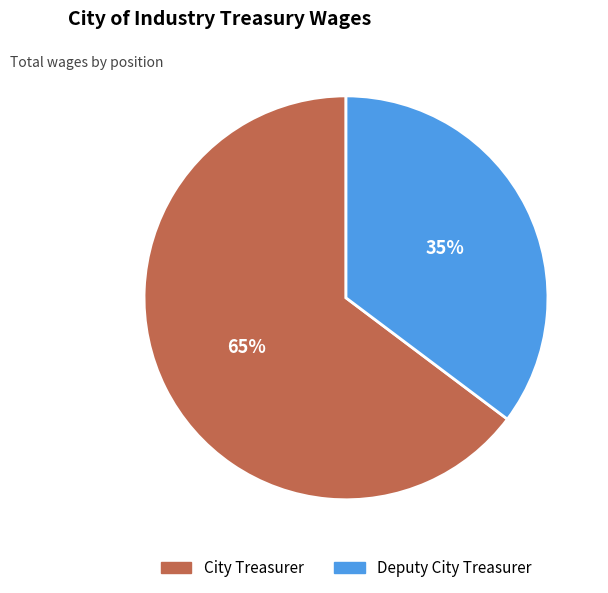

What is the largest slice in the pie chart?

City Treasurer